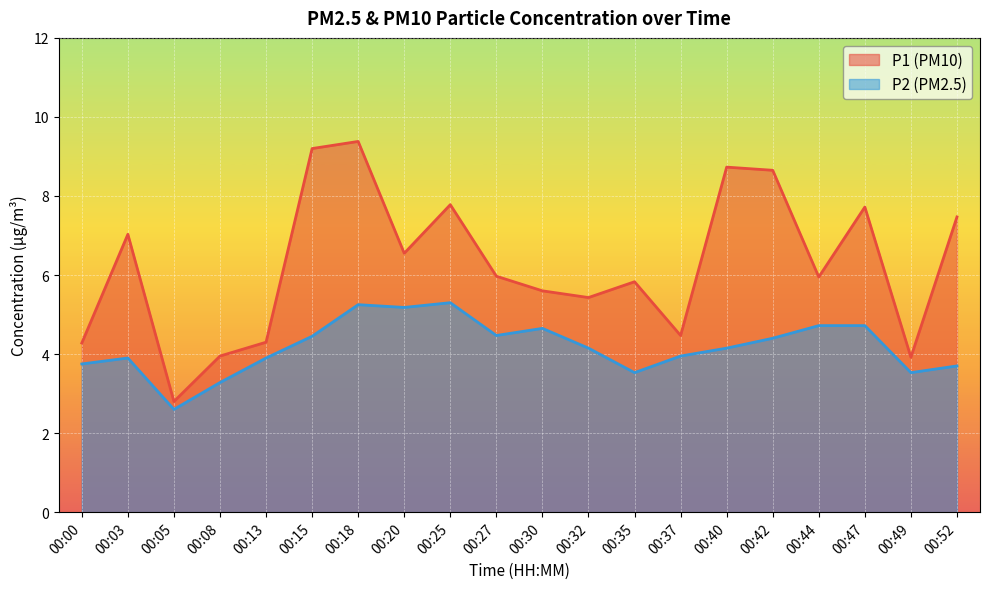

What is the total value across all series at 00:35?

9.4